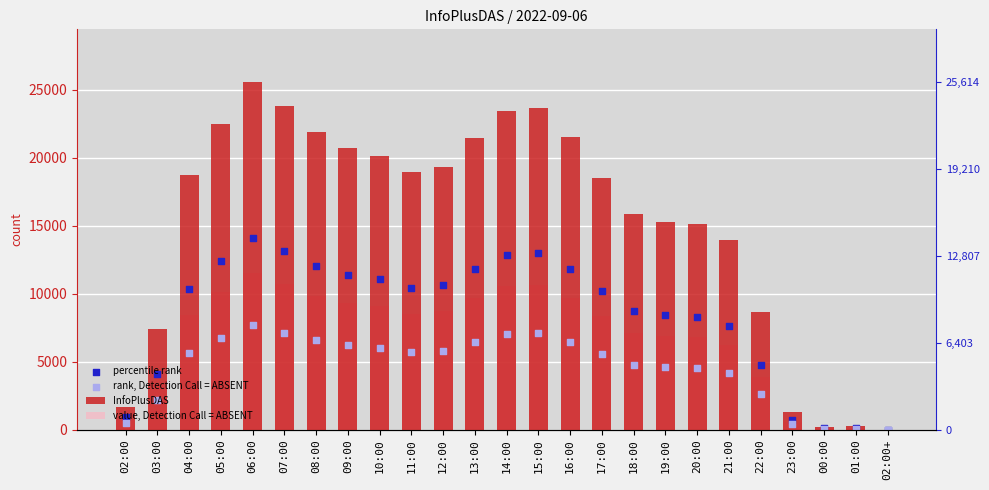

Which series contains the highest Y value?

InfoPlusDAS